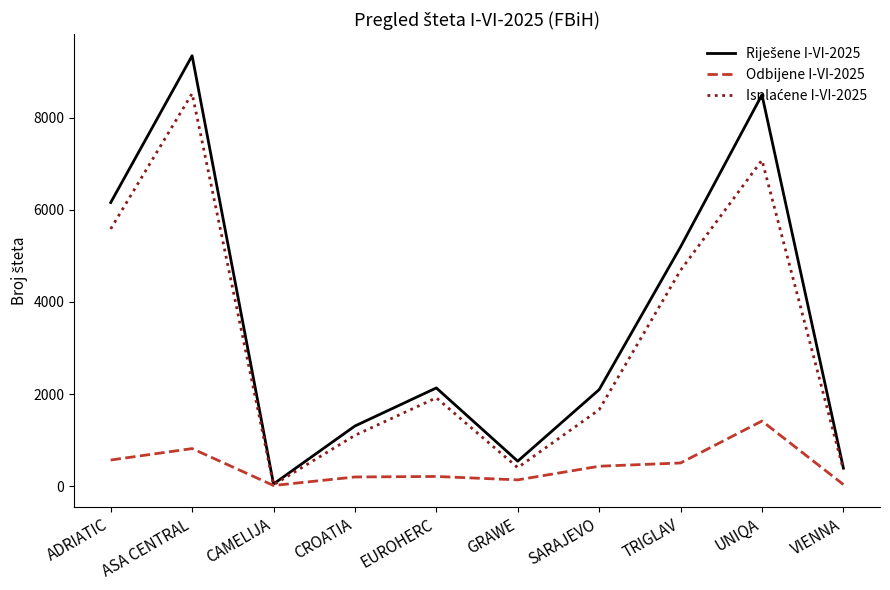

Where is the first local maximum for Odbijene I-VI-2025?

ASA CENTRAL